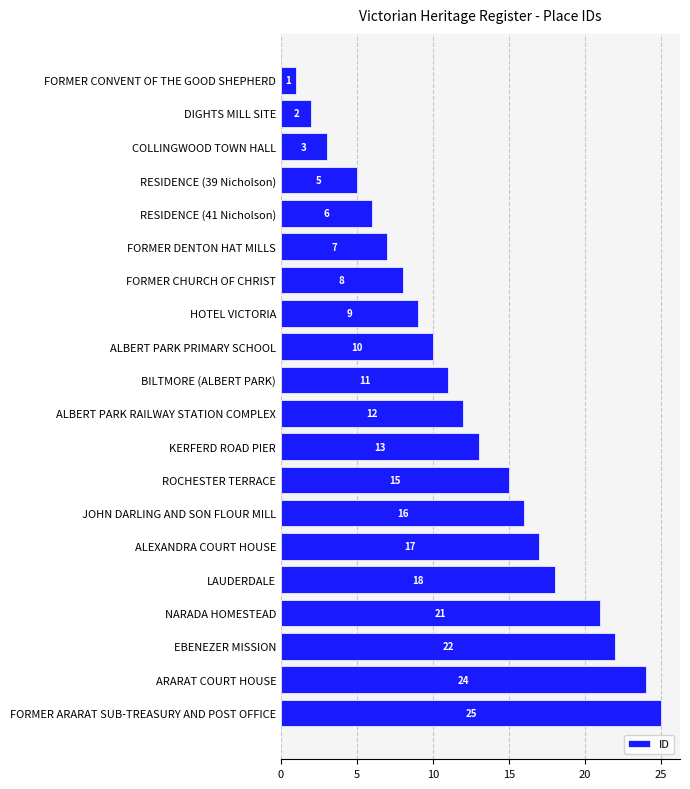

What is the greatest value displayed?

25